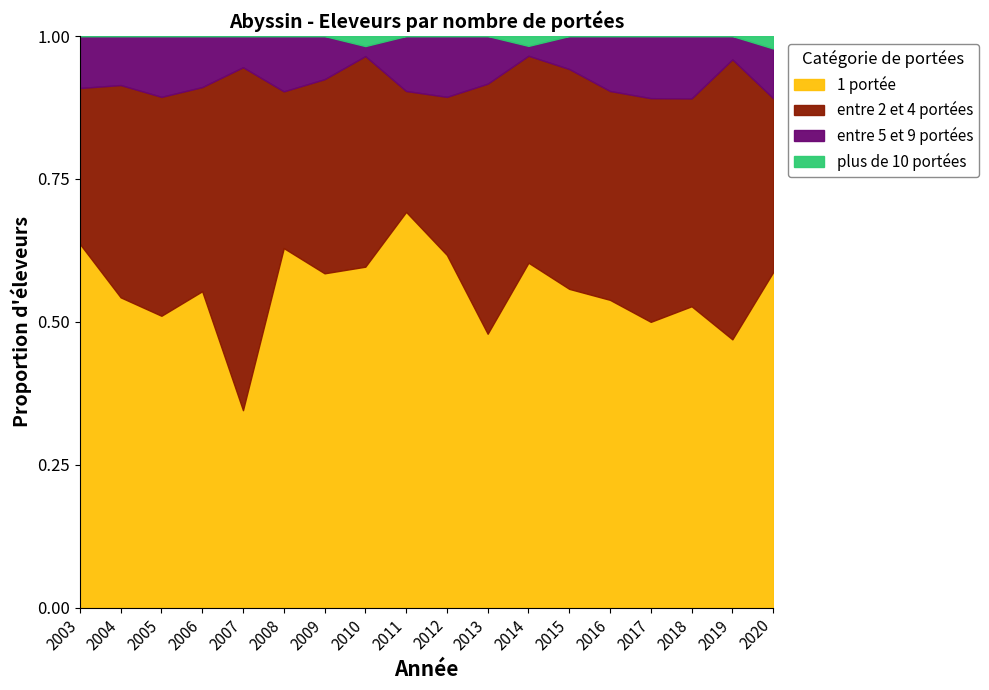

What is the highest value of the 1 portée series?

0.7